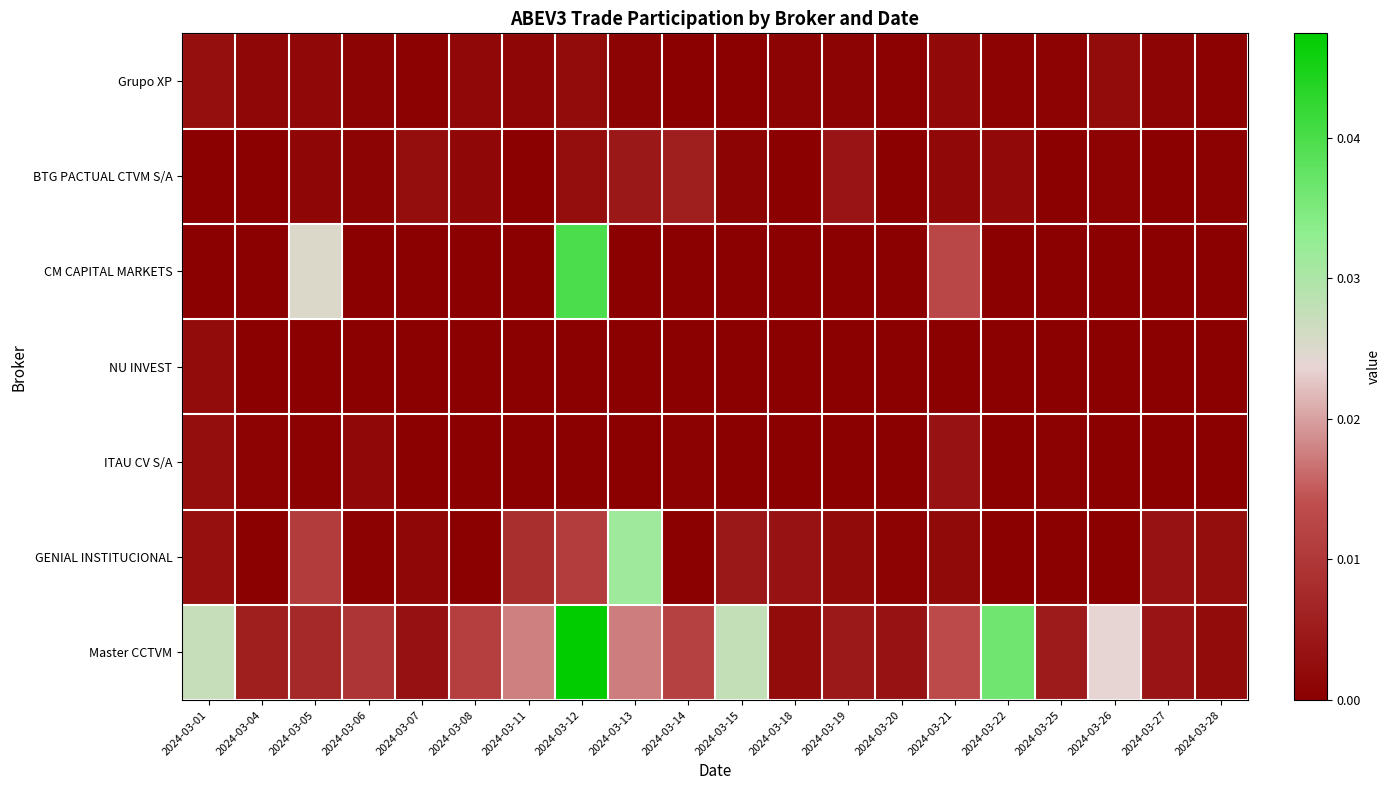

At which category does the chart reach its minimum across all series?

2024-03-01